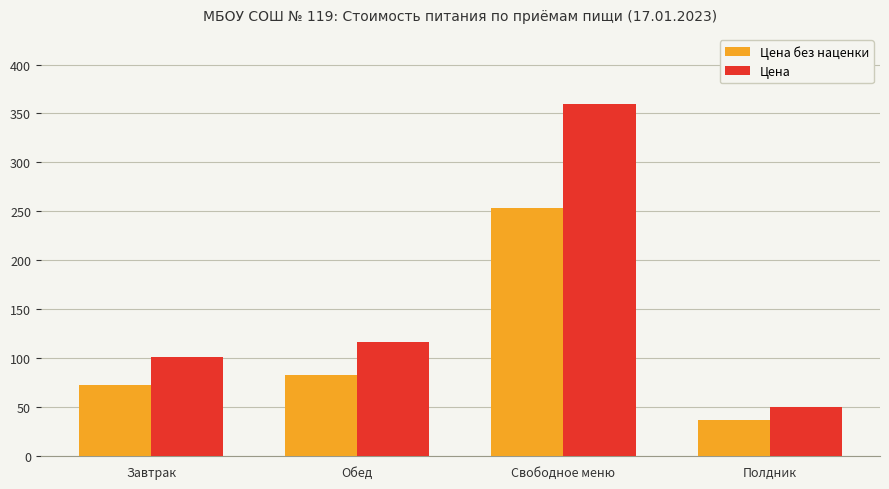

What is the value of the Цена bar at the 1st from the left?

101.3